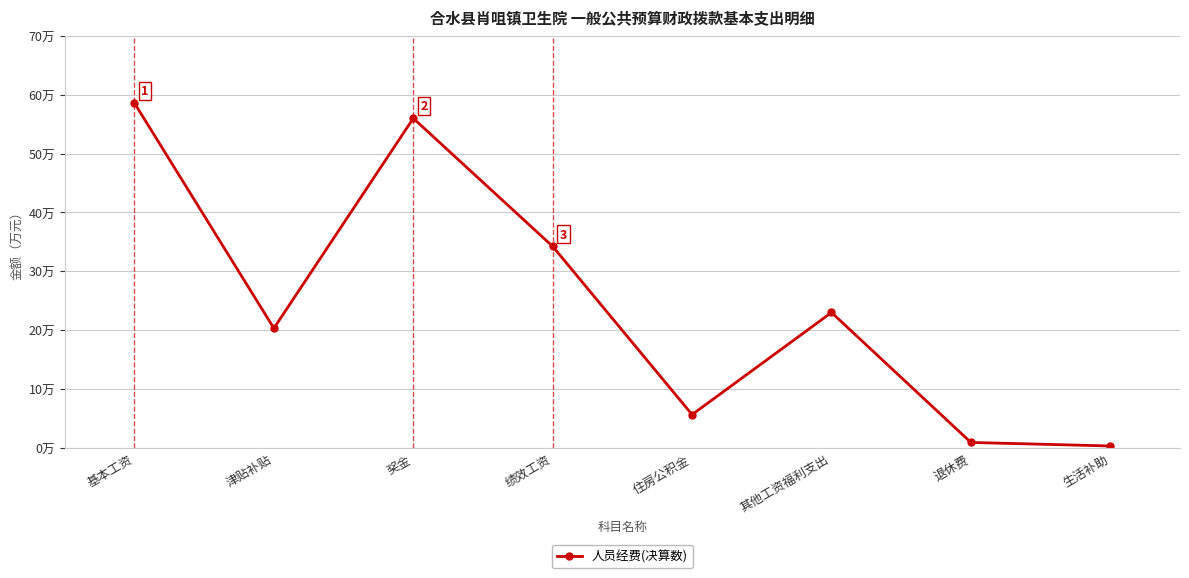

Does the chart have visible grid lines?

Yes